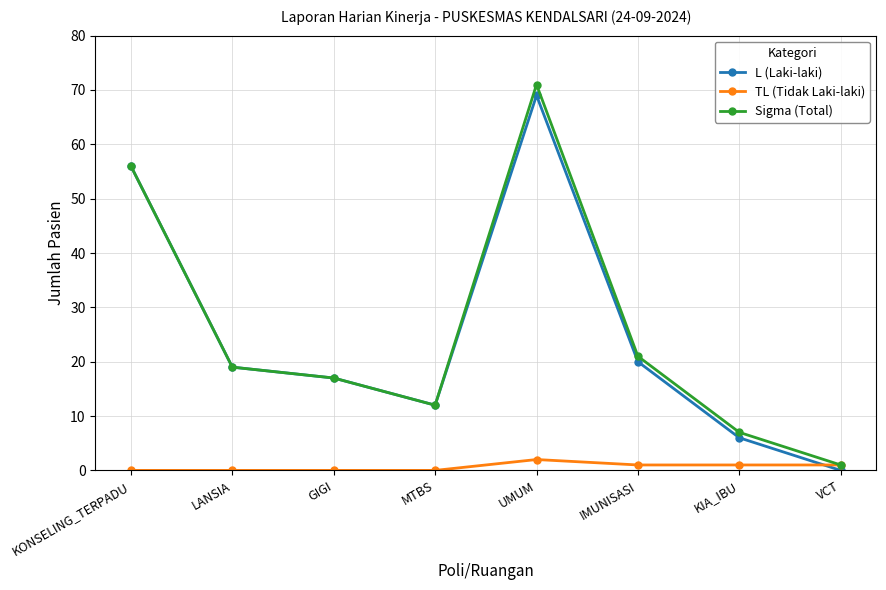

How many distinct data groups are displayed?

3